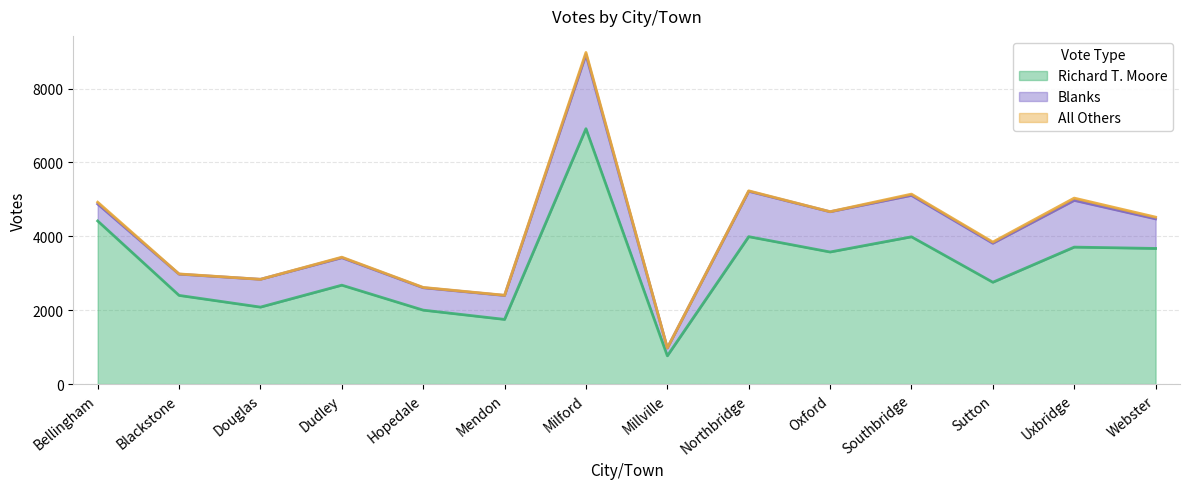

True or false: Blanks has more than 1 interior local peaks.

True